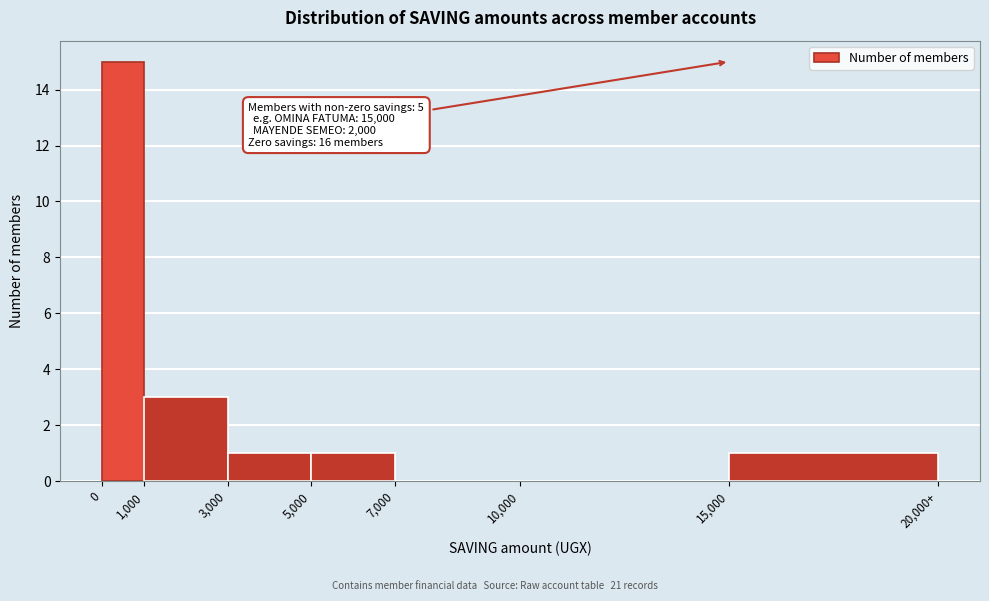

Reading left to right, transcribe all the data shown in this chart.

0=15	1,000=3	3,000=1	5,000=1	7,000=0	10,000=0	15,000=1